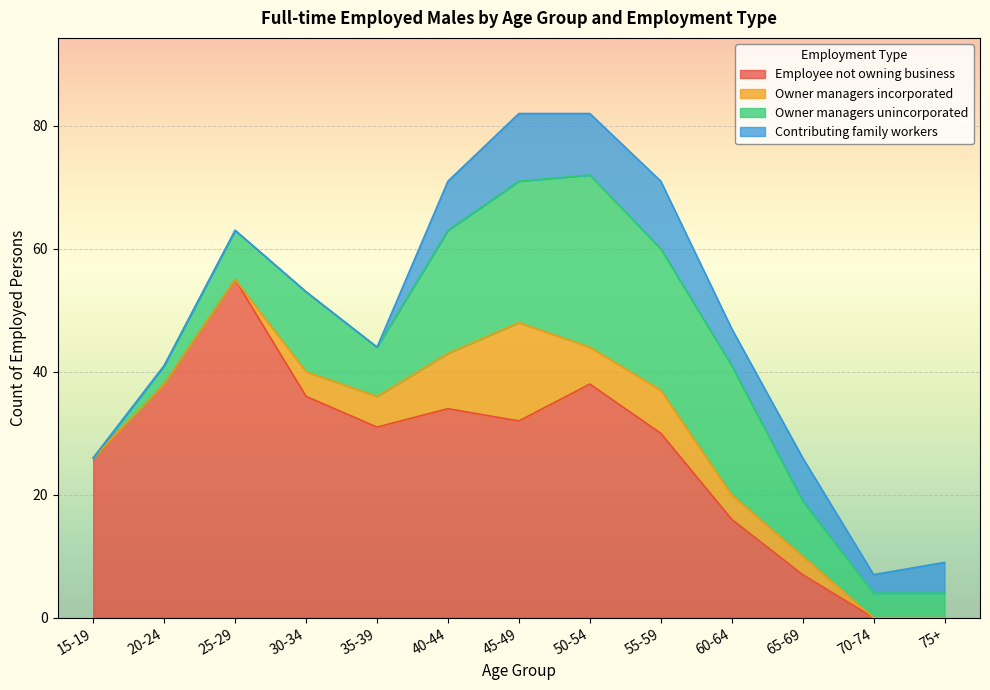

Where is Contributing family workers nearest to the value 5?

75+